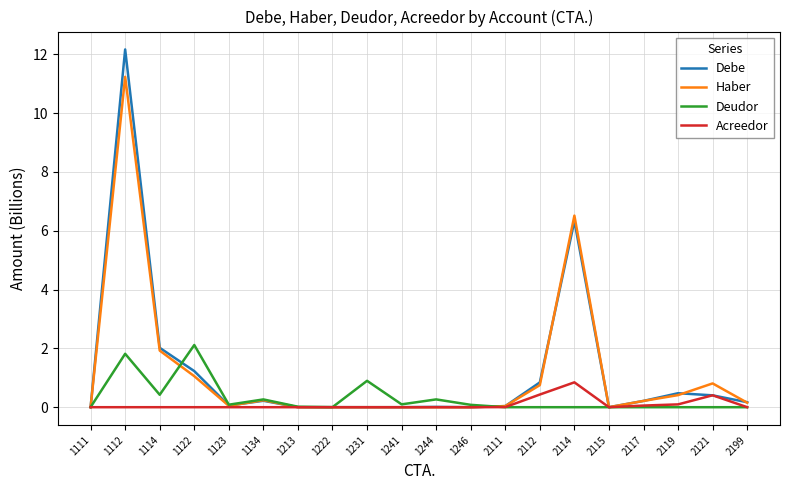

Is the value of Debe at 1112 greater than the value of Haber at 2111?

Yes